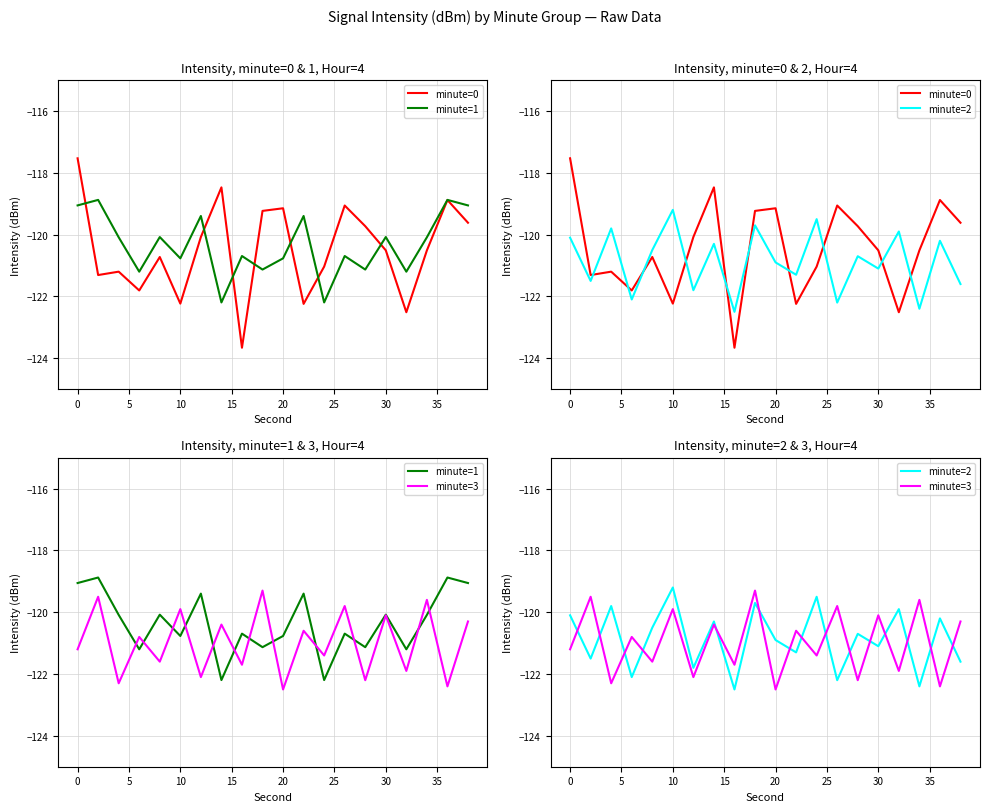

What is the lowest value of the minute=0 series?

-123.7